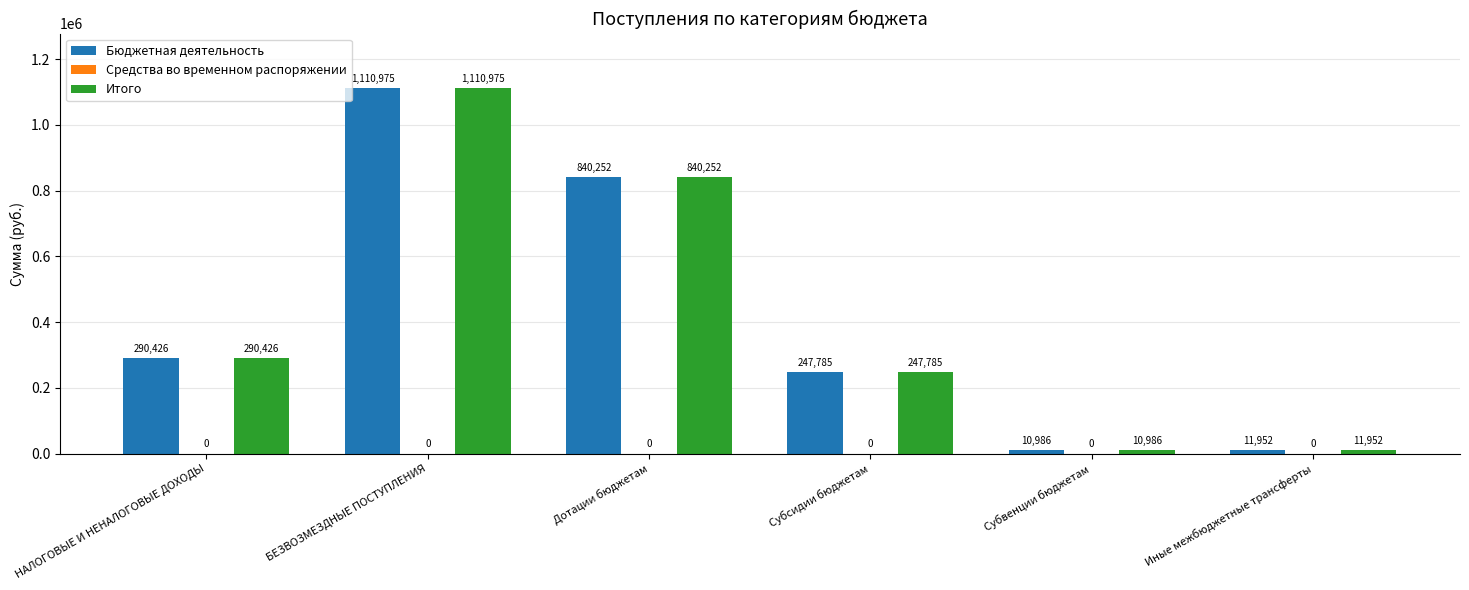

Does the chart contain any negative values?

No